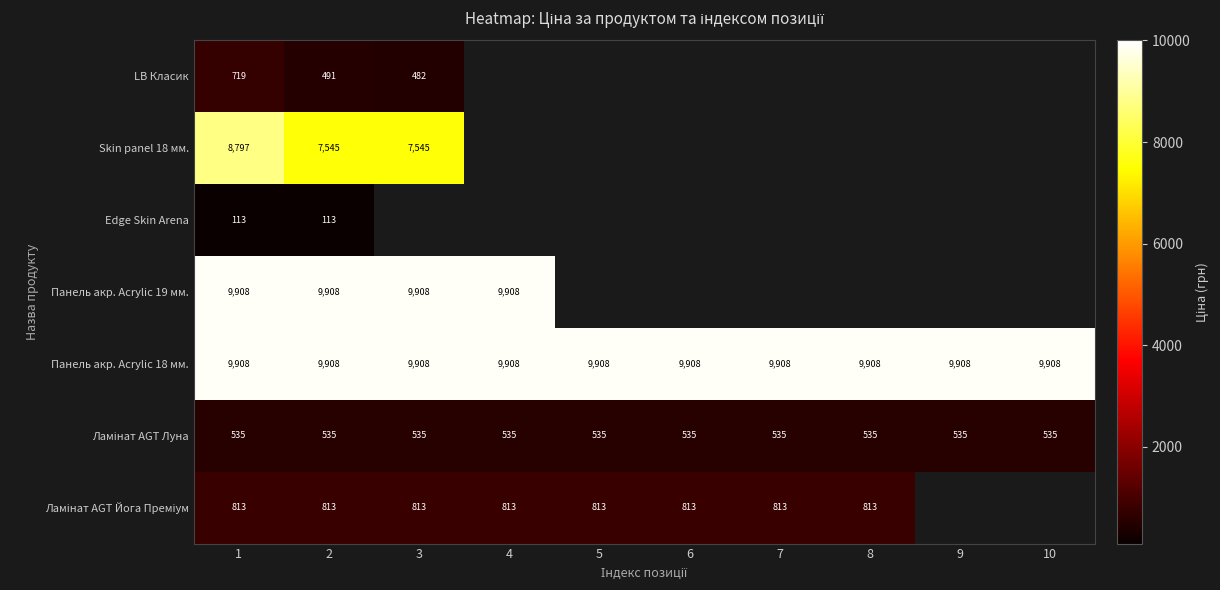

Where is Панель акр. Acrylic 19 мм. nearest to the value 9908?

1